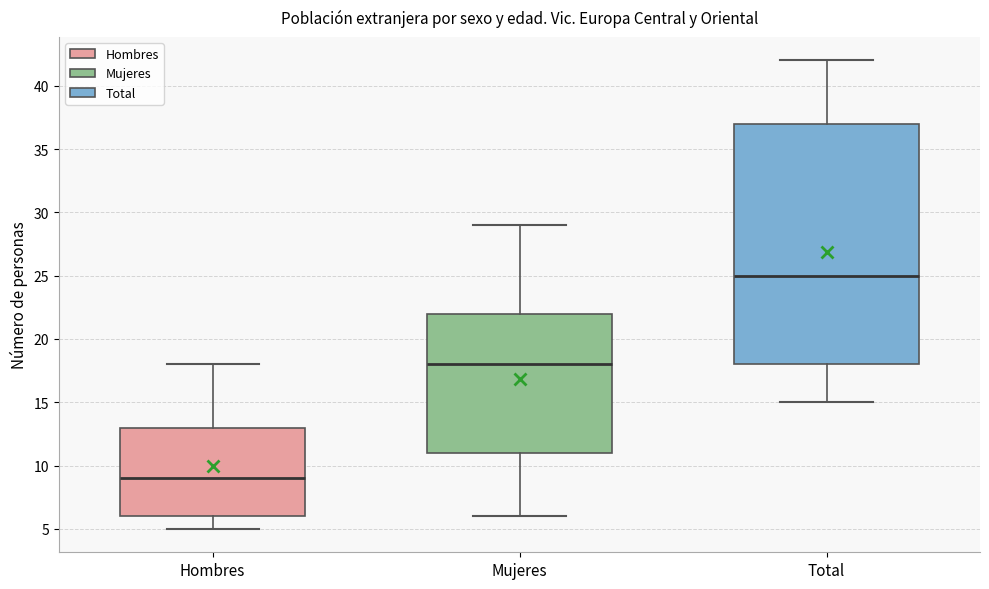

Reading left to right, read every box against the y-axis: the position of its median line, the range the box covers, and the ends of its whiskers. The values are not printed on the chart, so give them approximately, as read against the axis.

Hombres: median 9, box 6 to 13, whiskers 5 to 18
Mujeres: median 18, box 11 to 22, whiskers 6 to 29
Total: median 25, box 18 to 37, whiskers 15 to 42